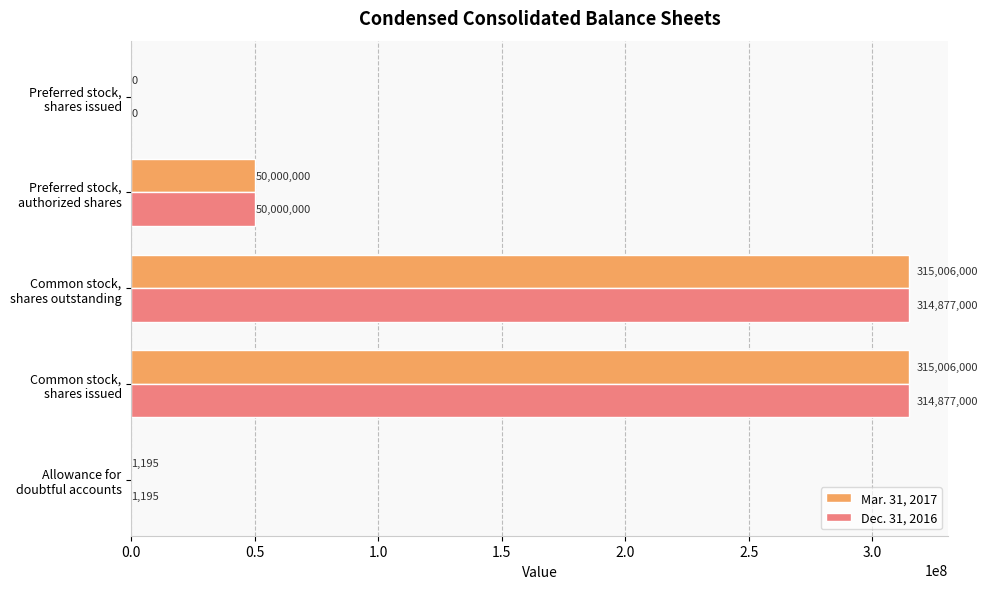

Which series has the largest total across all categories?

Mar. 31, 2017